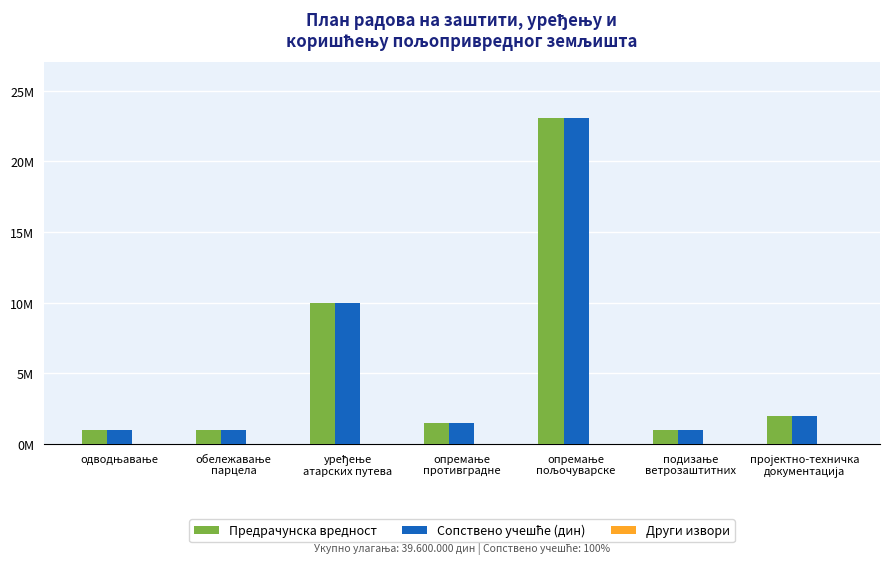

Read the Сопствено учешће (дин) value at одводњавање, to the nearest 50.

1000000